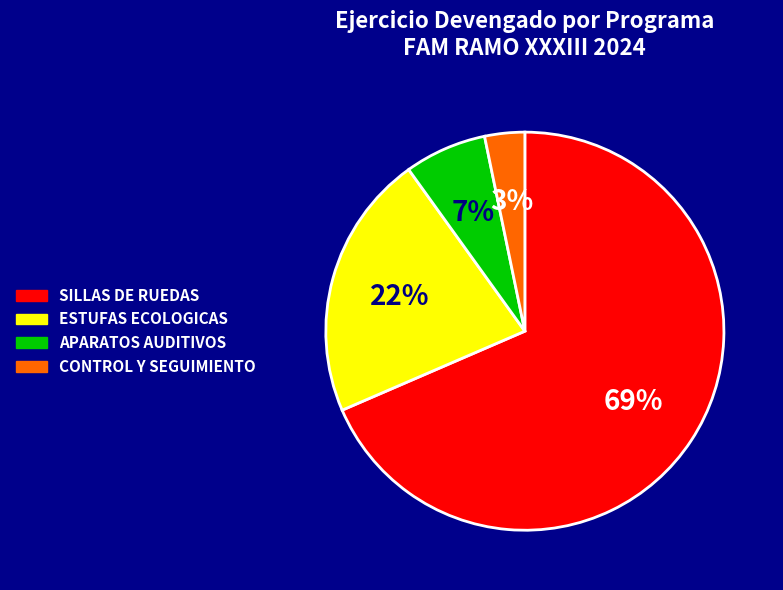

Is there any slice that represents more than half of the pie?

Yes